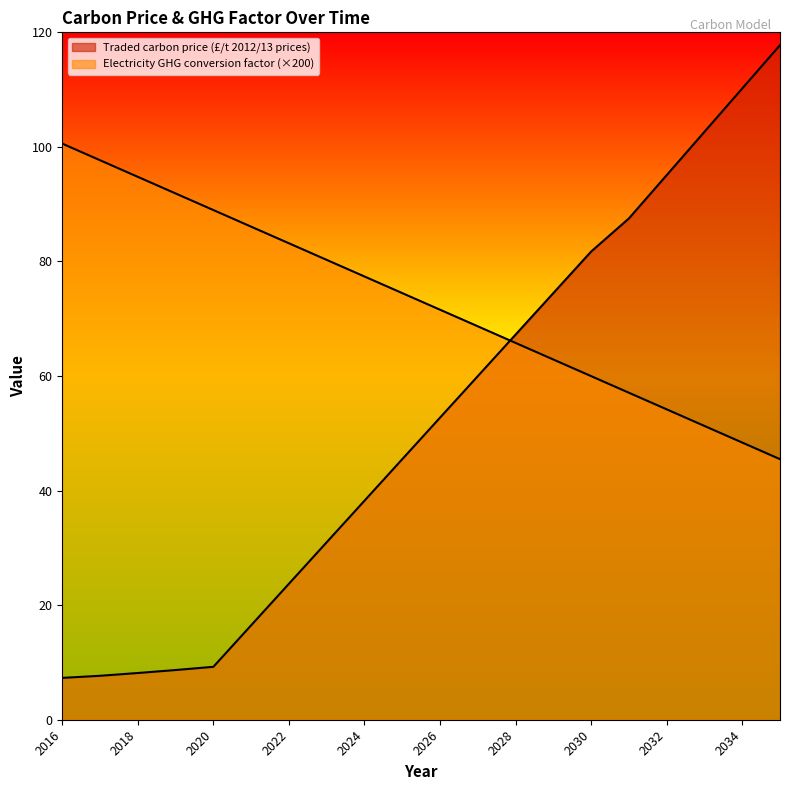

What is the difference between the maximum and minimum values in the Electricity GHG conversion factor series?

55.1